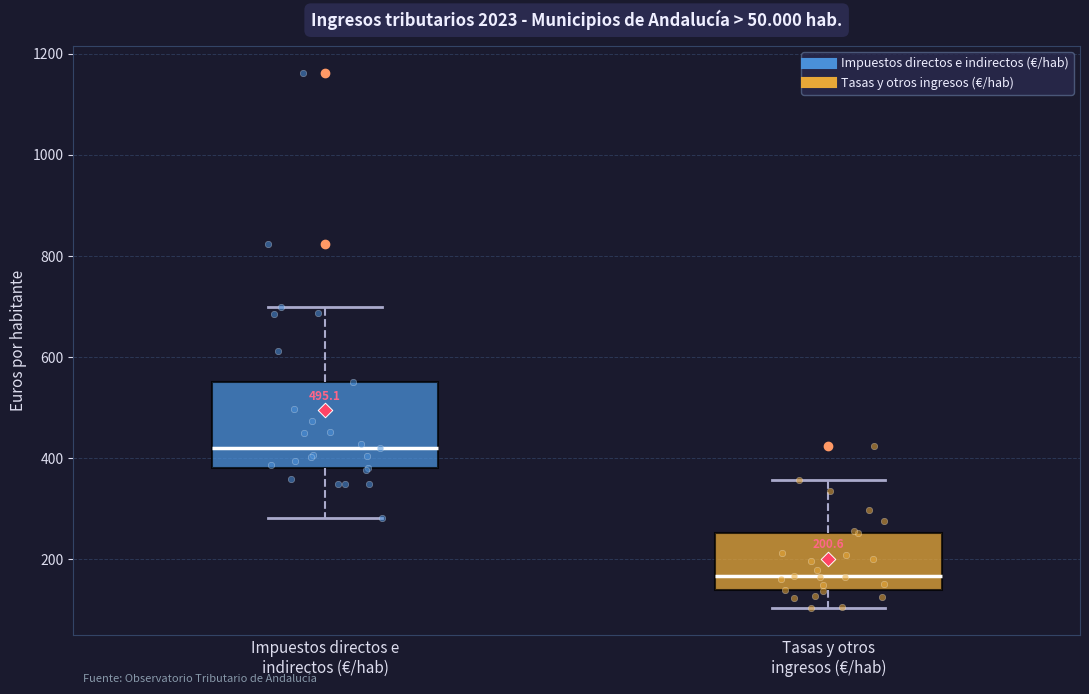

Which box has the lowest median line?

Tasas y otros ingresos (€/hab)